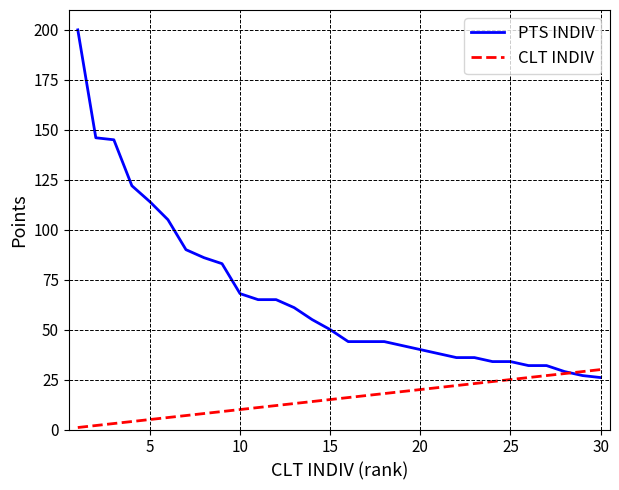

What is the maximum value shown in the chart?

200